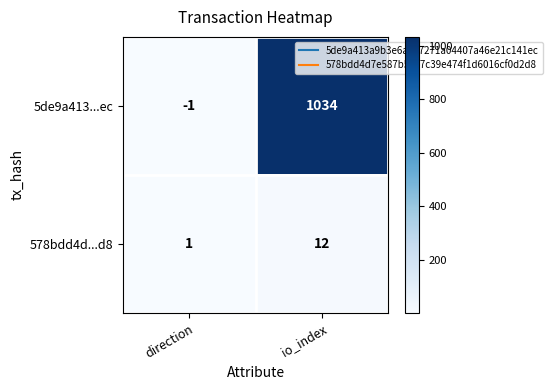

Reading left to right, list all the values displayed in this chart.

5de9a413...ec: direction=-1	io_index=1034
578bdd4d...d8: direction=1	io_index=12